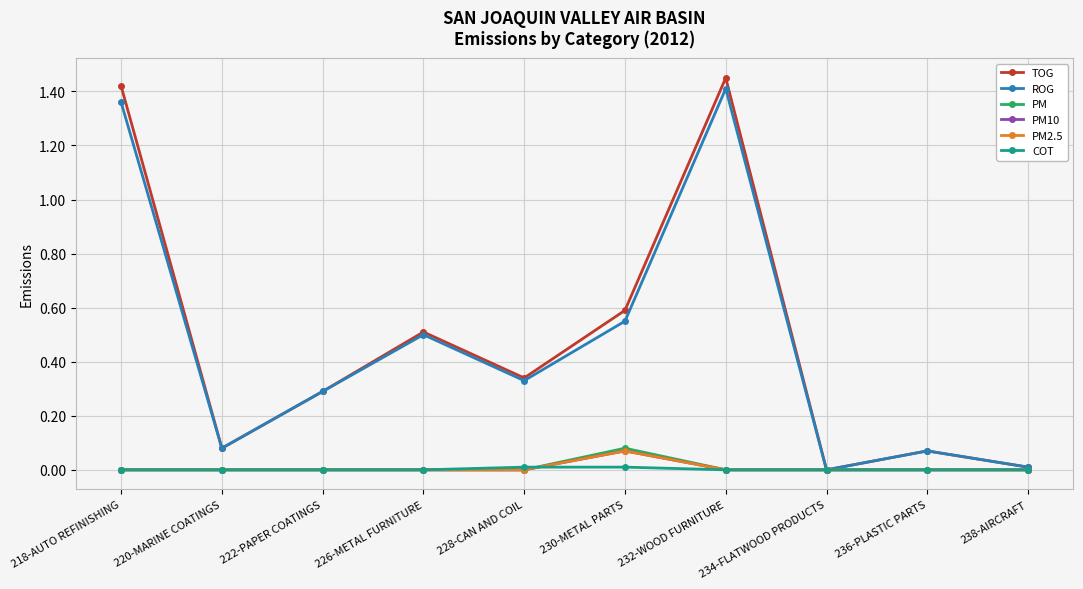

Does the chart have visible grid lines?

Yes